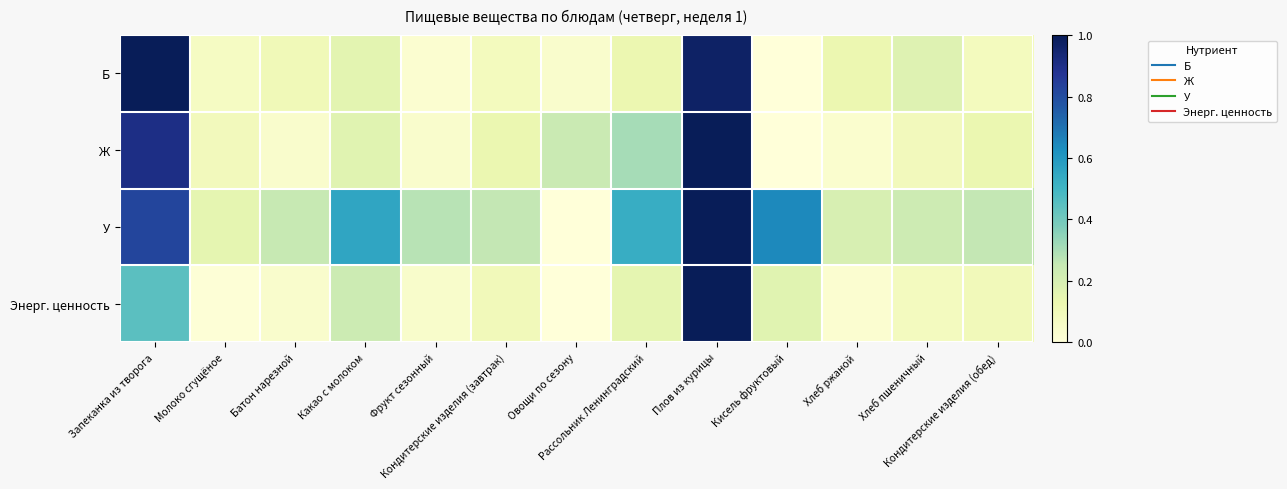

List the series in order of their peak value, highest first.

Б, Ж, У, Энерг. ценность